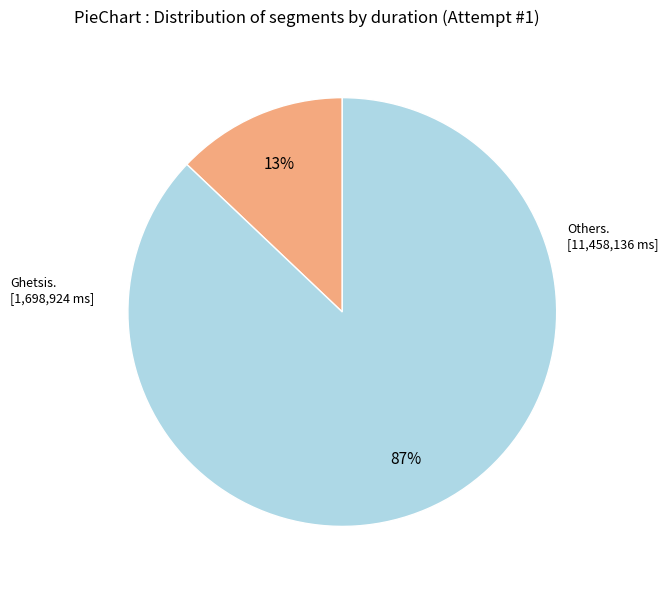

Count the number of slices in the pie.

2